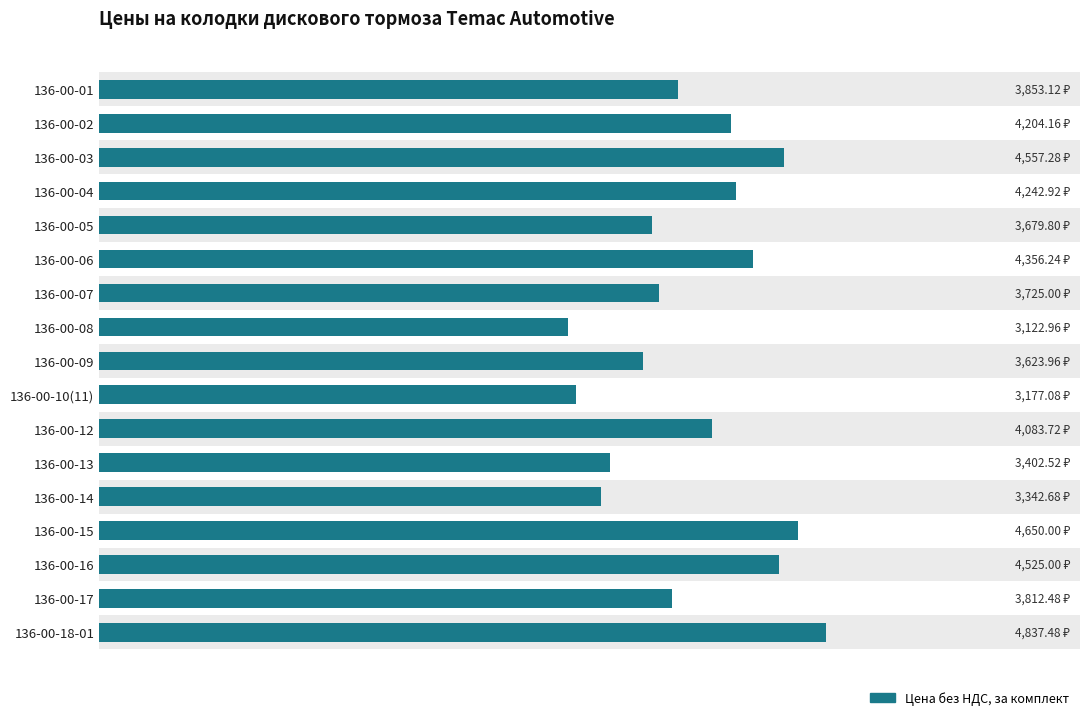

How many series are shown in this chart?

1